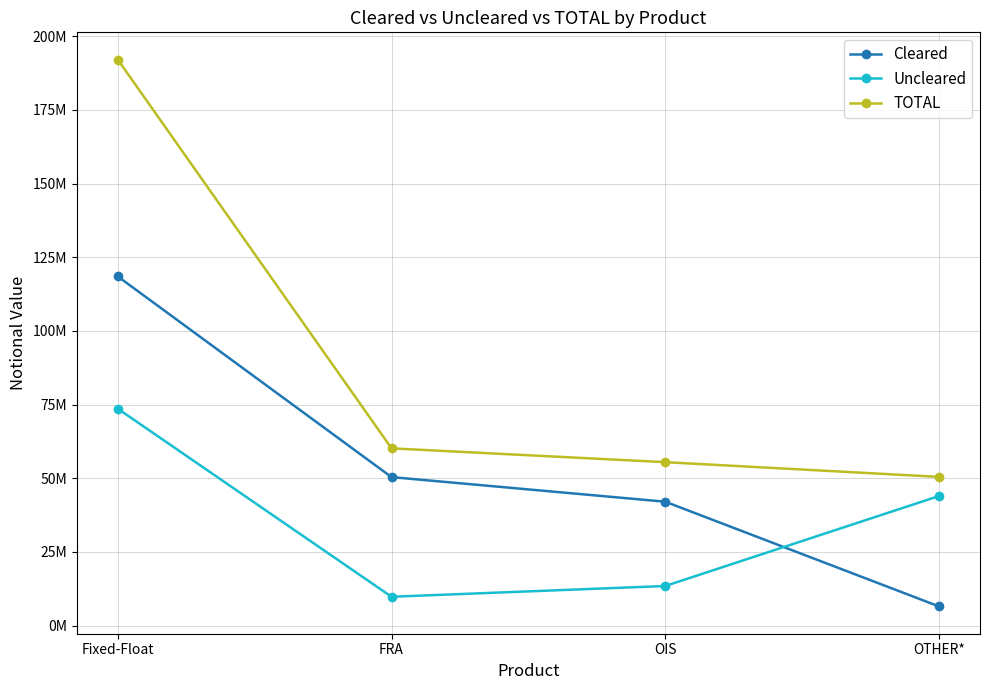

Is this an area chart (filled region under the line)?

No